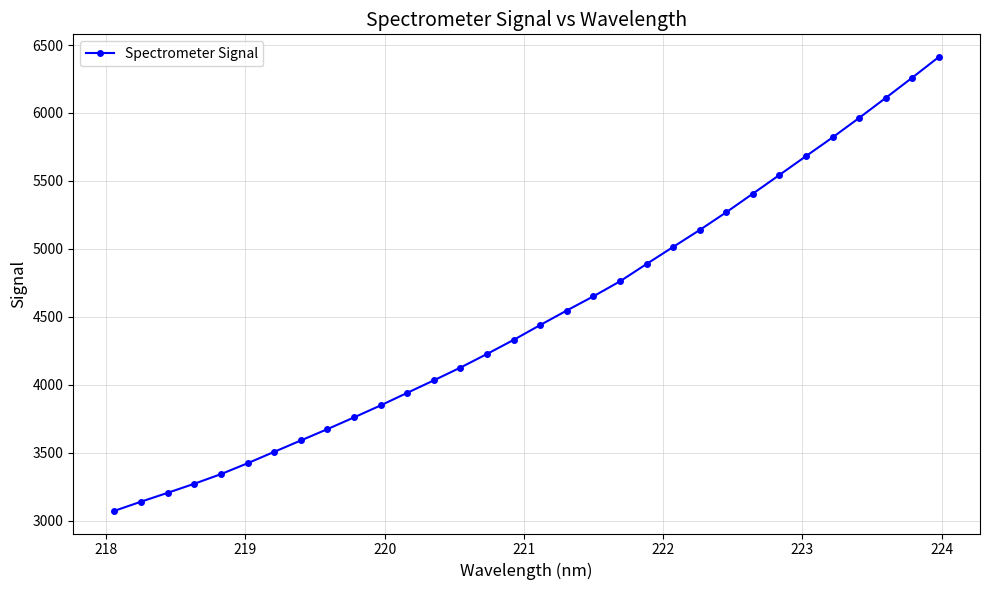

What is the smallest value displayed?

3073.1